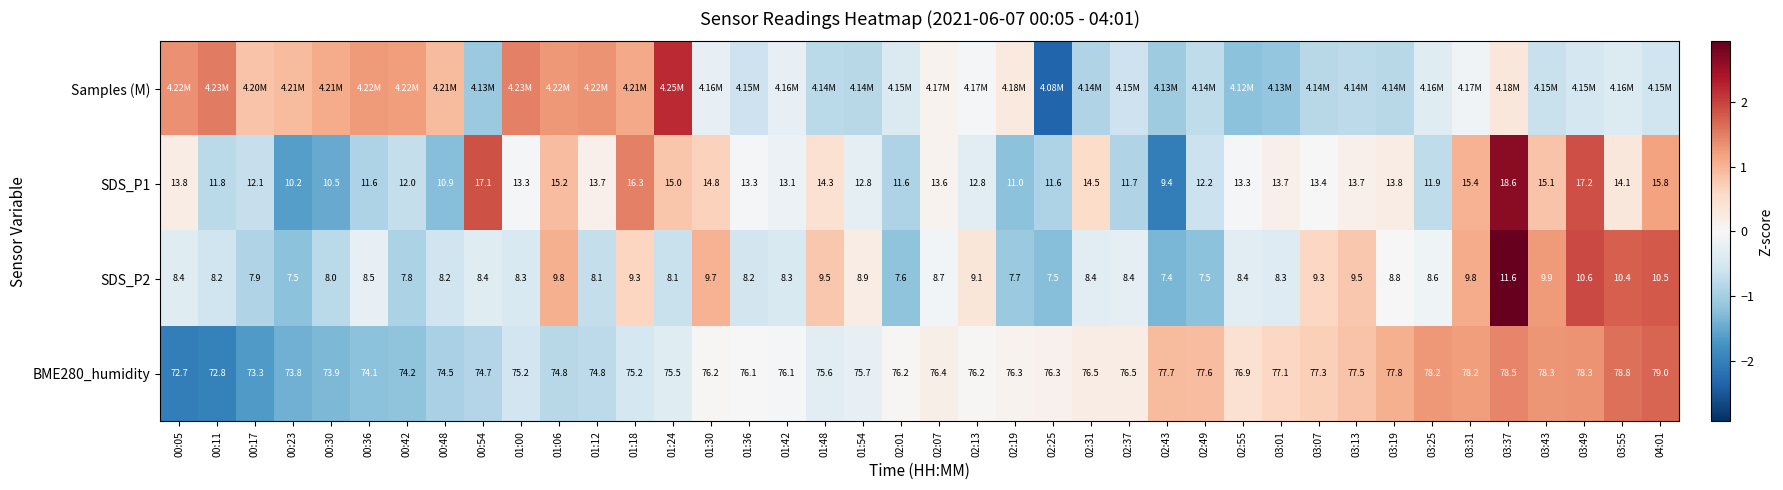

At how many categories does at least one series exceed 0?

38